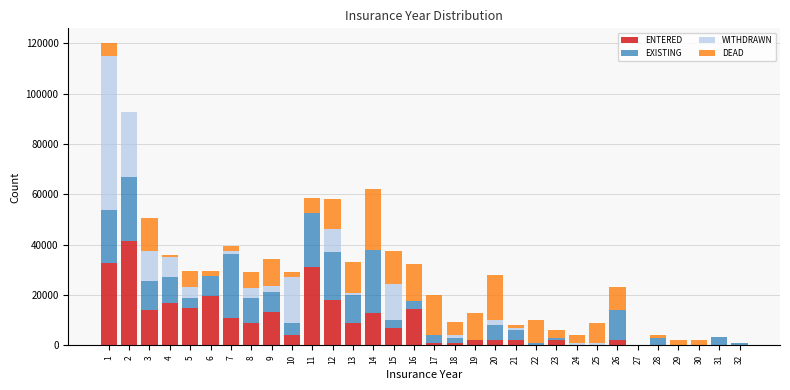

What is the maximum value for ENTERED?

41300